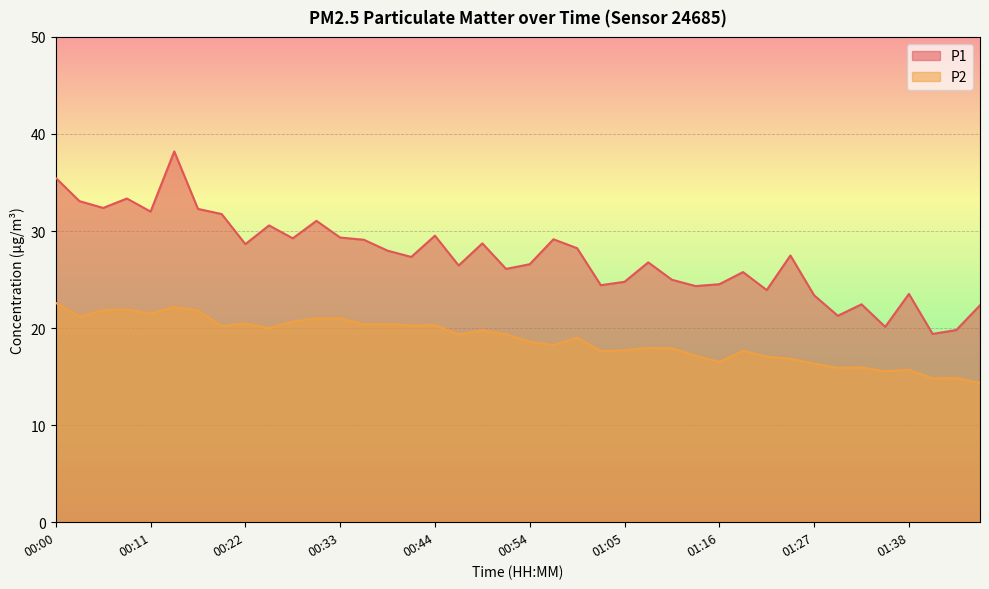

True or false: P1 has a value of 49.6 at 00:24.

False